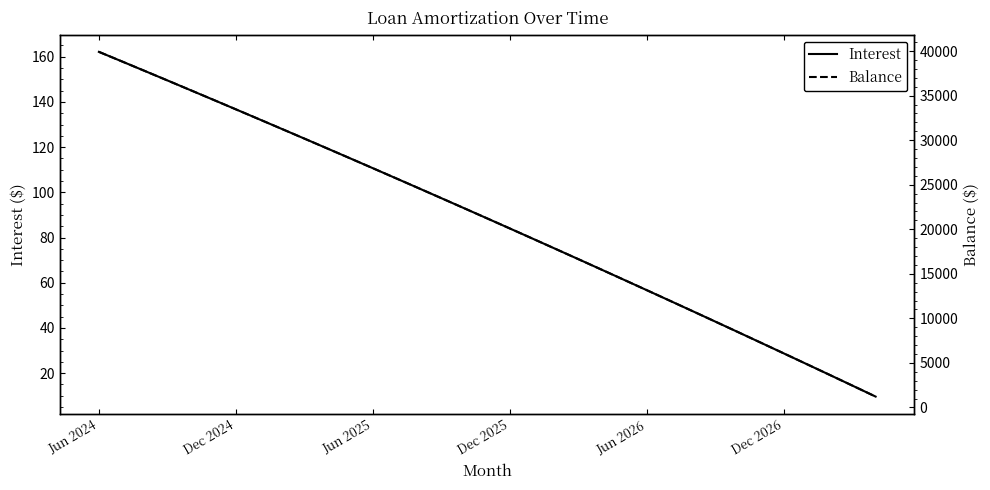

At which label does Interest reach its peak?

Jun 2024